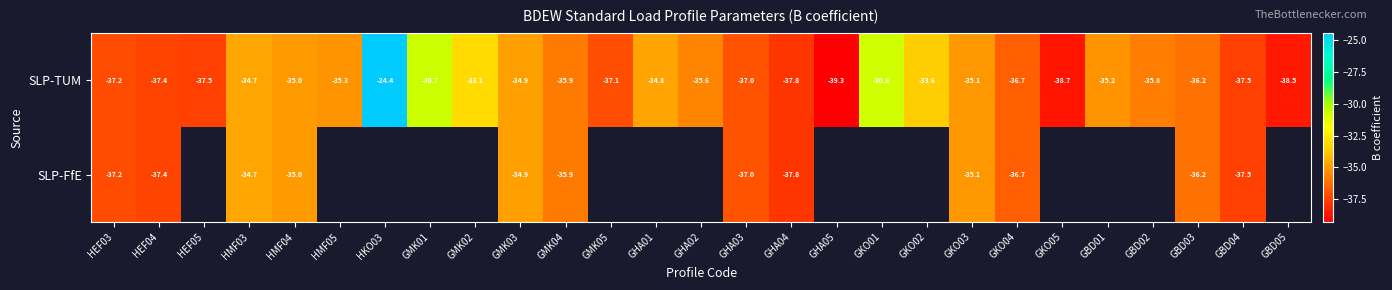

Which series changed the most between HEF03 and HEF04?

SLP-TUM